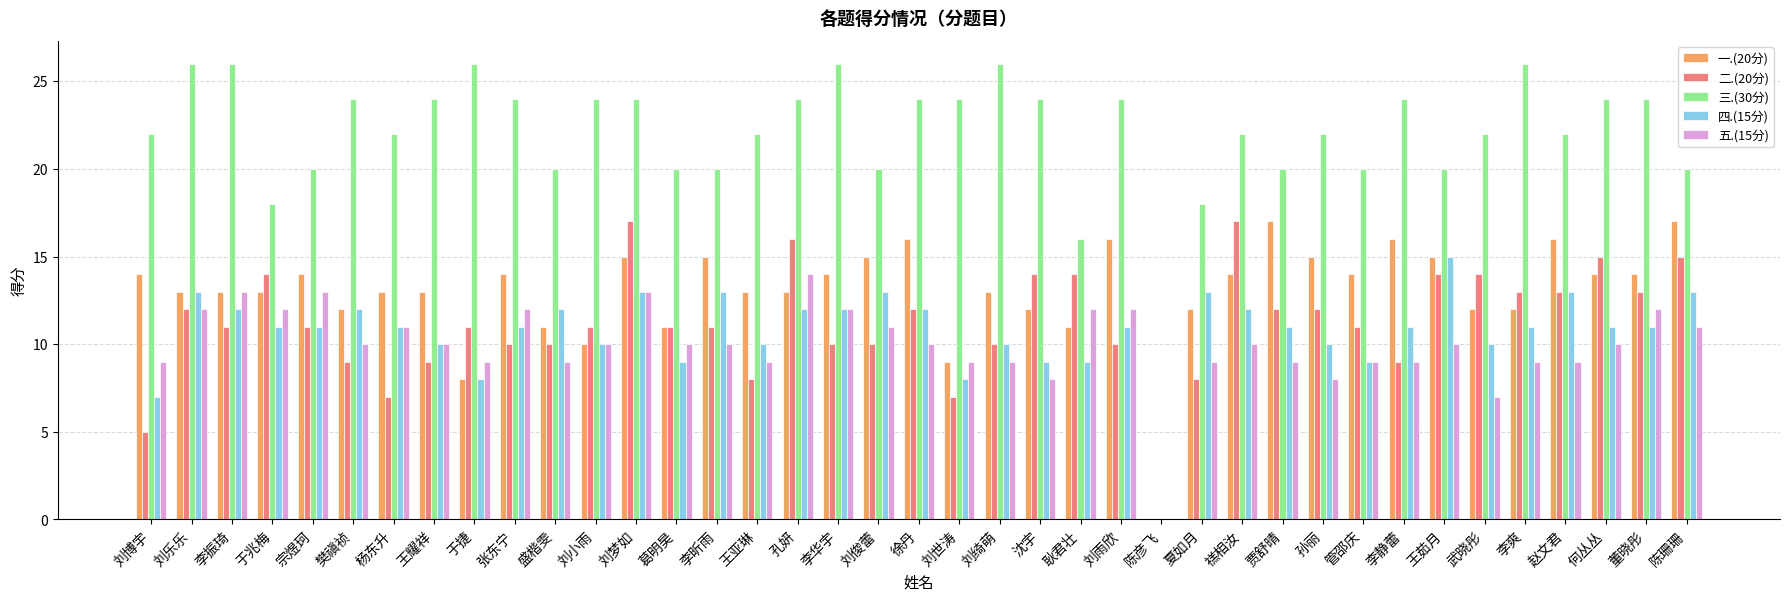

Are the bars horizontal?

No